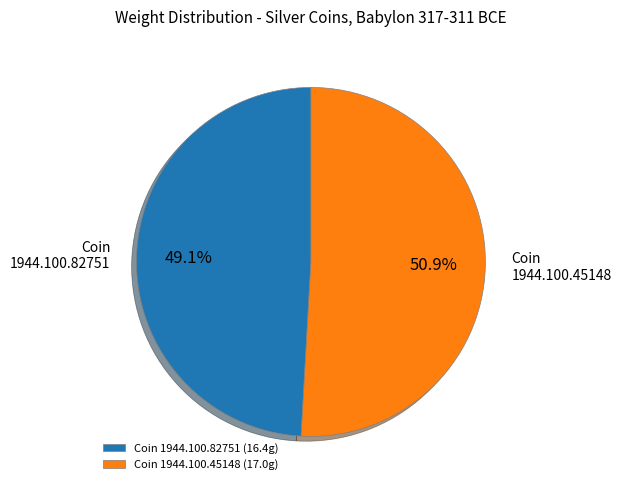

Is it true that Coin 1944.100.45148 is 51% of the pie?

True